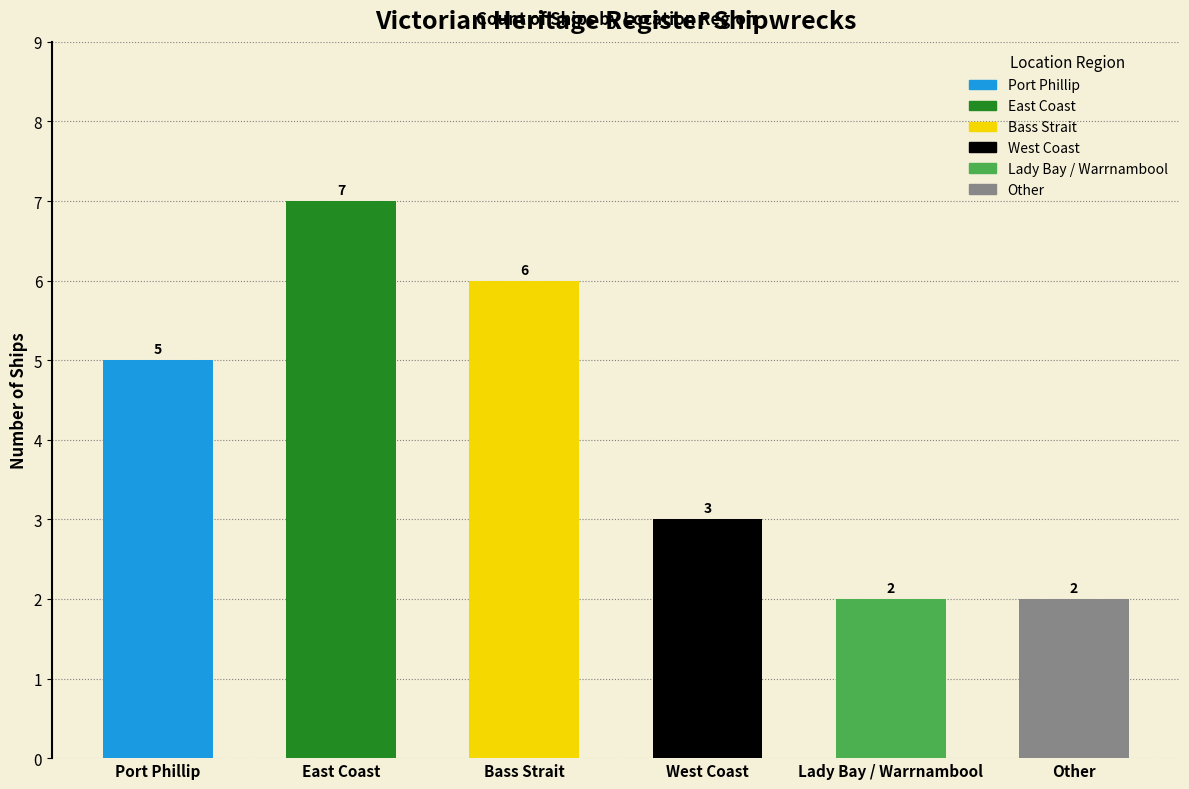

What is the minimum value shown in the chart?

2